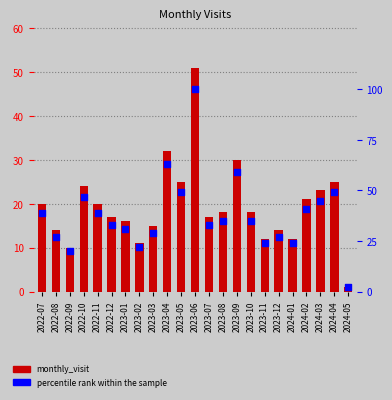

At which category is the sum across all series the highest?

2023-06